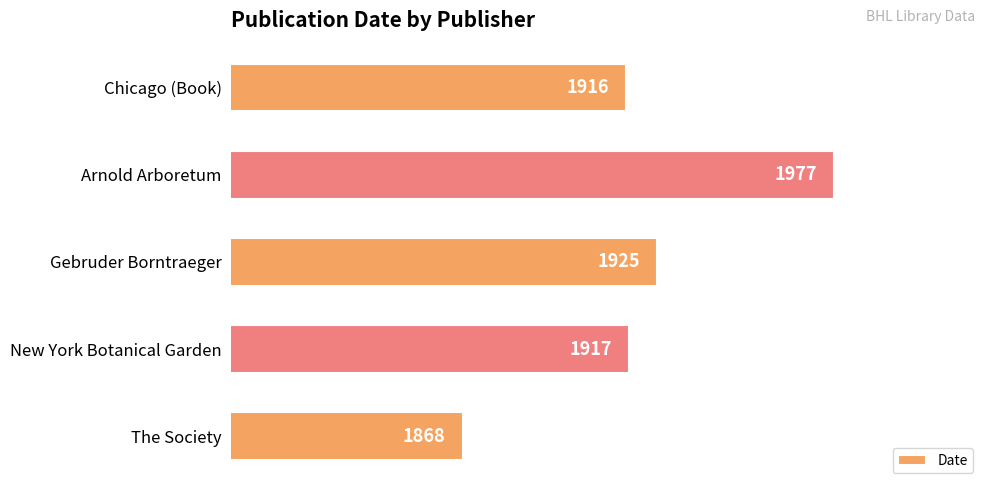

What is the change in value from New York Botanical Garden to The Society?

-49